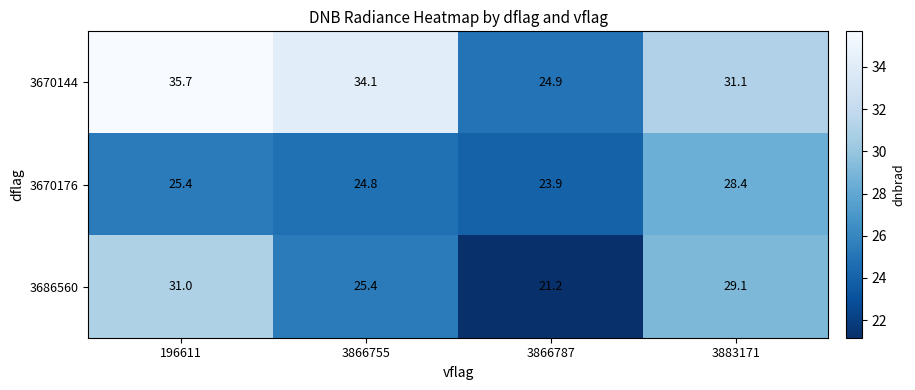

What is the difference between the maximum and minimum values in the 3670144 series?

10.8